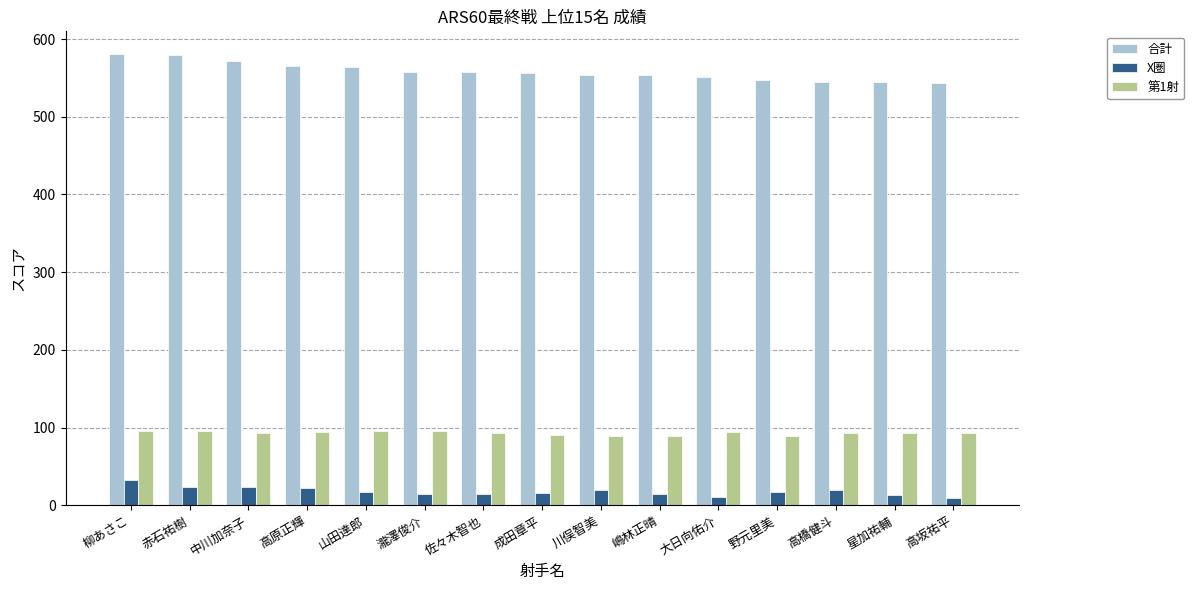

What is the spread (max minus min) of values at 星加祐輔?

532